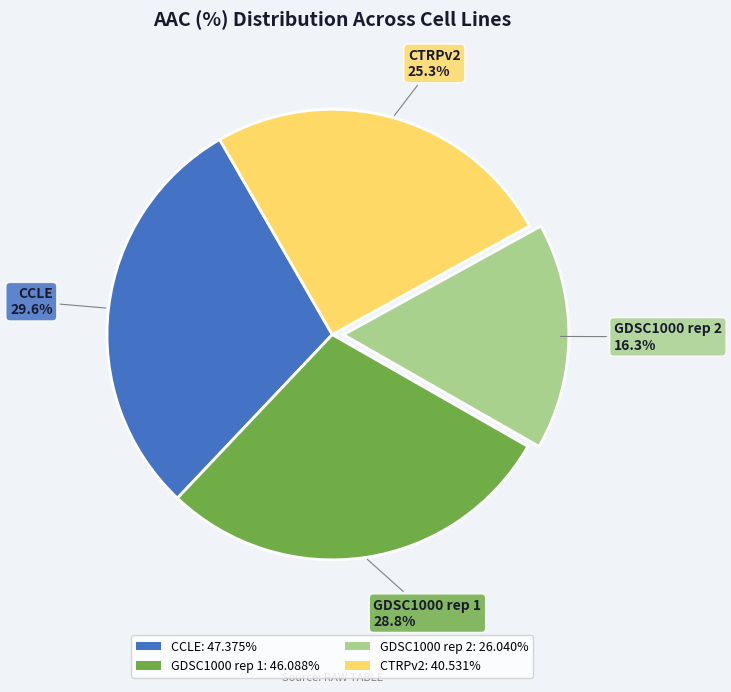

To the nearest percent, what portion does GDSC1000 rep 1 represent?

29%